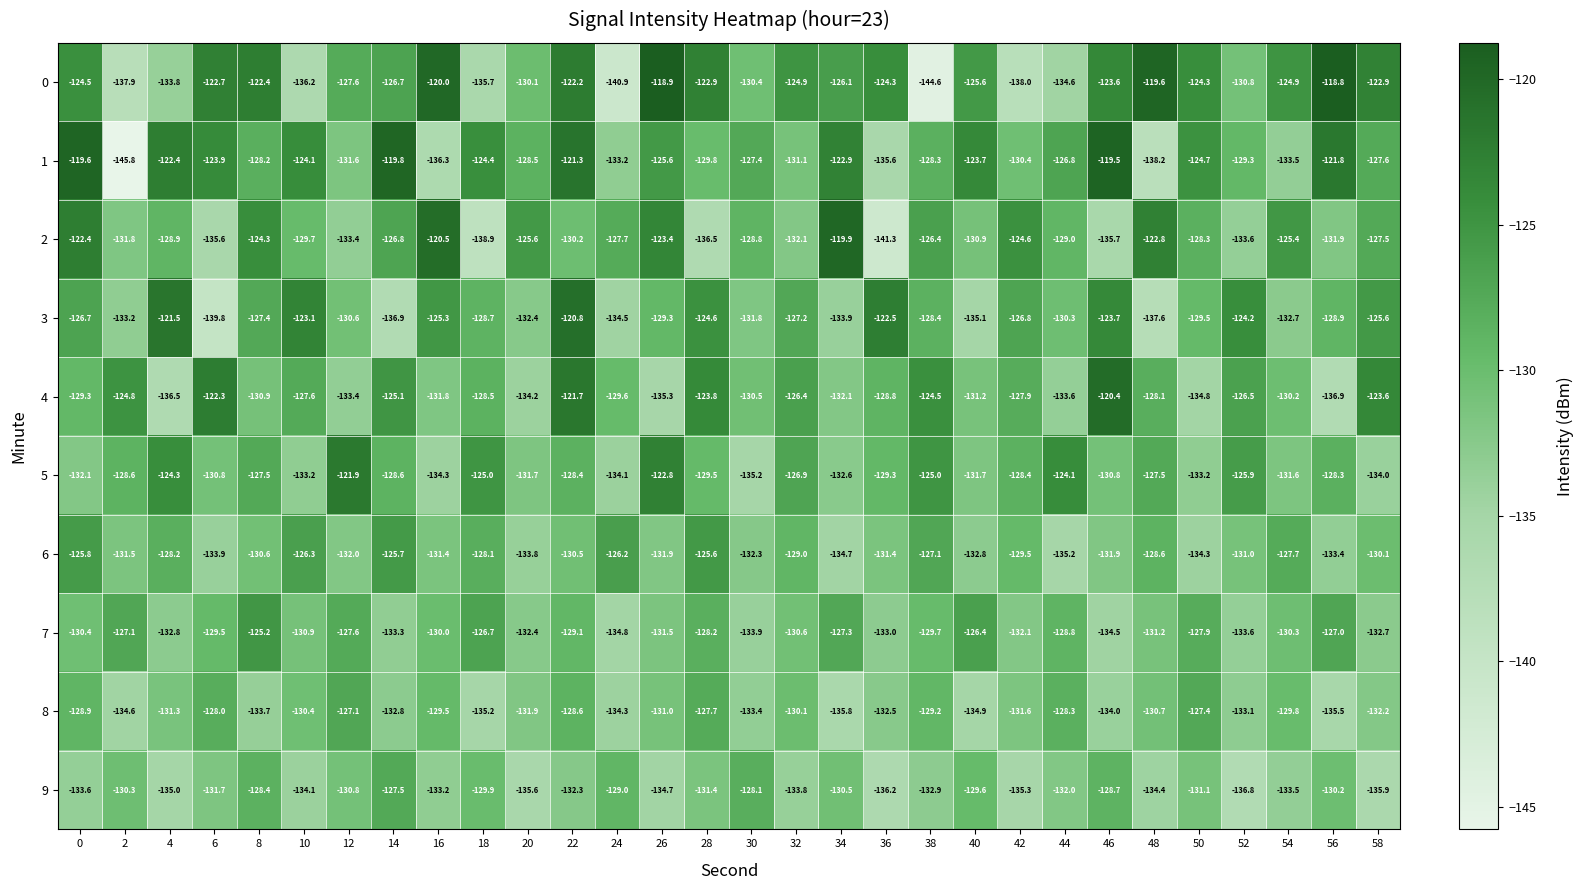

Rank the series at 18 from lowest to highest value.

2, 0, 8, 9, 3, 4, 6, 7, 5, 1